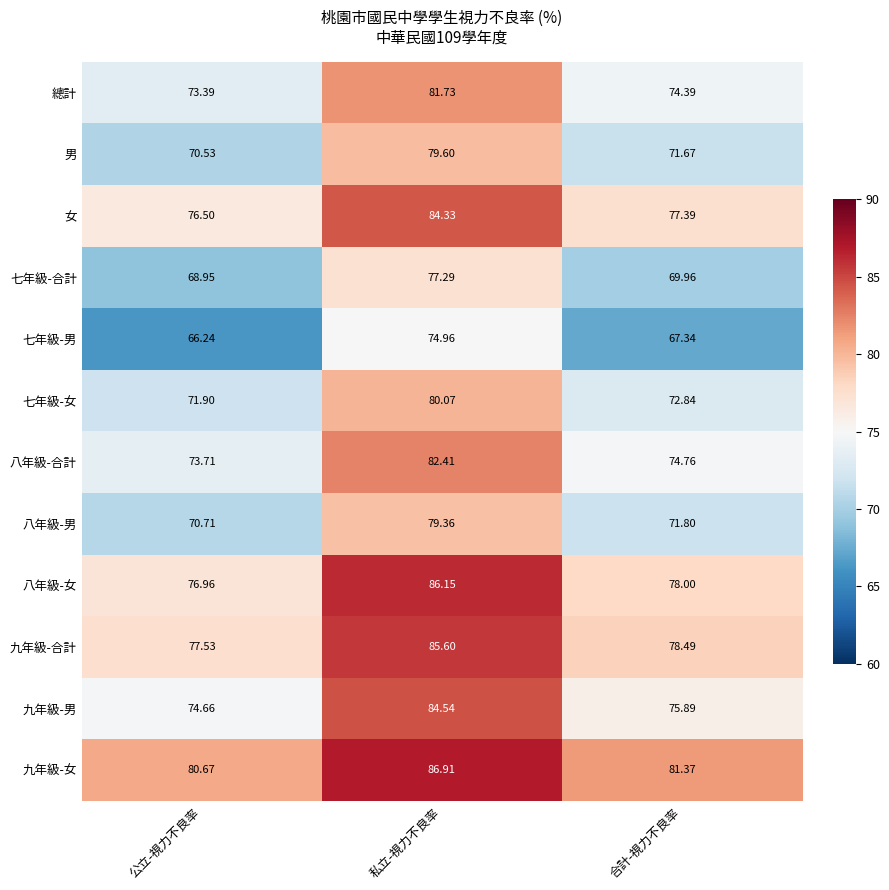

Which series has the largest total across all categories?

九年級-女